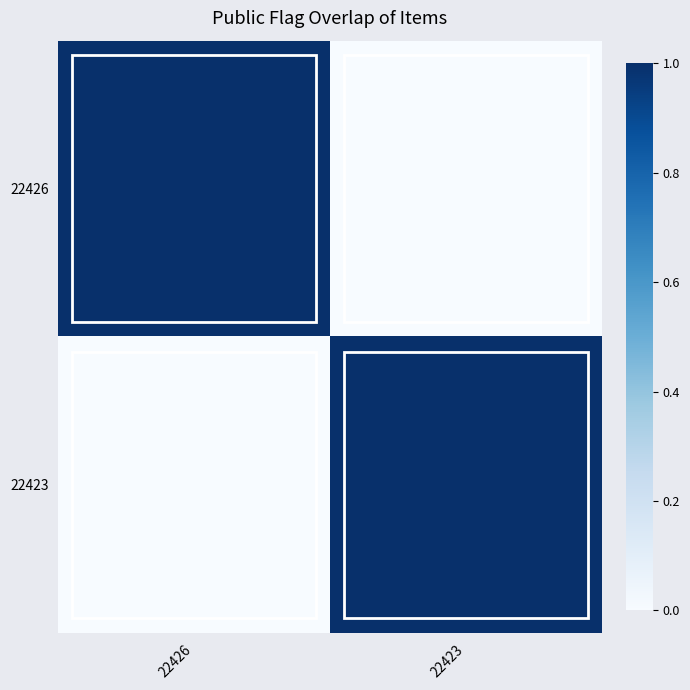

Reading right to left, extract all data points from this chart.

22426: 22423=0	22426=1
22423: 22423=1	22426=0